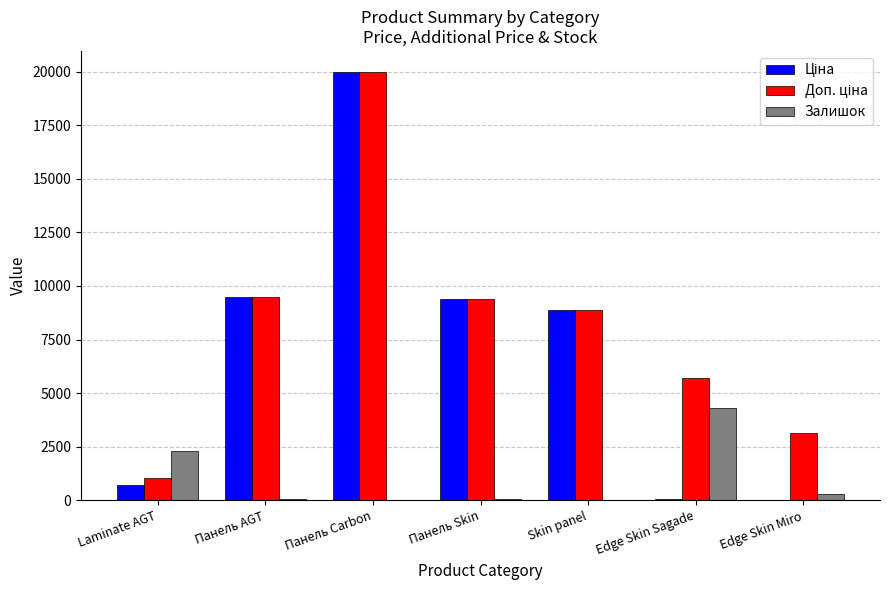

What is the maximum value for Залишок?

4326.0